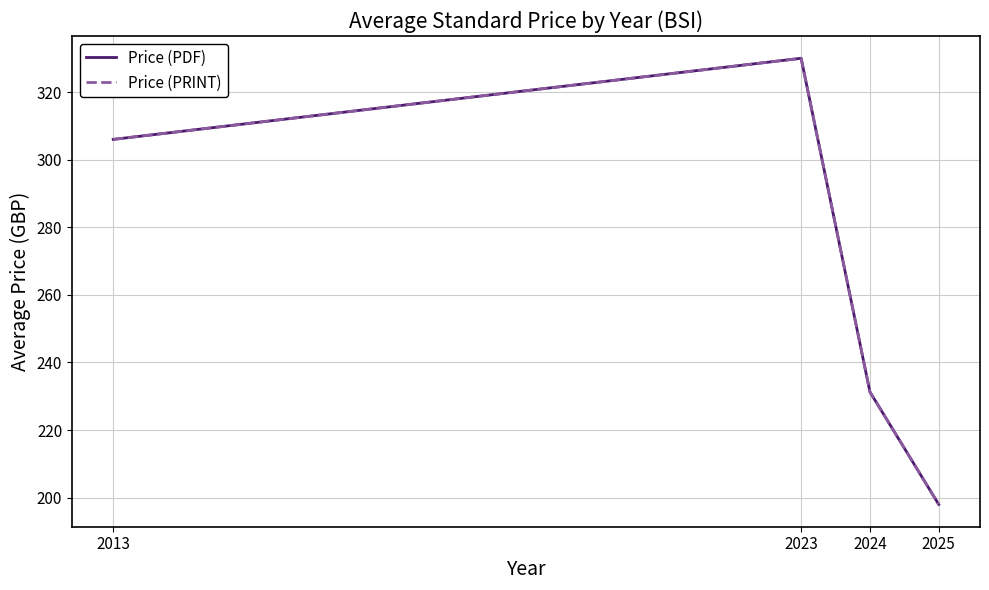

What is the total value across all series at 2023?

660.0